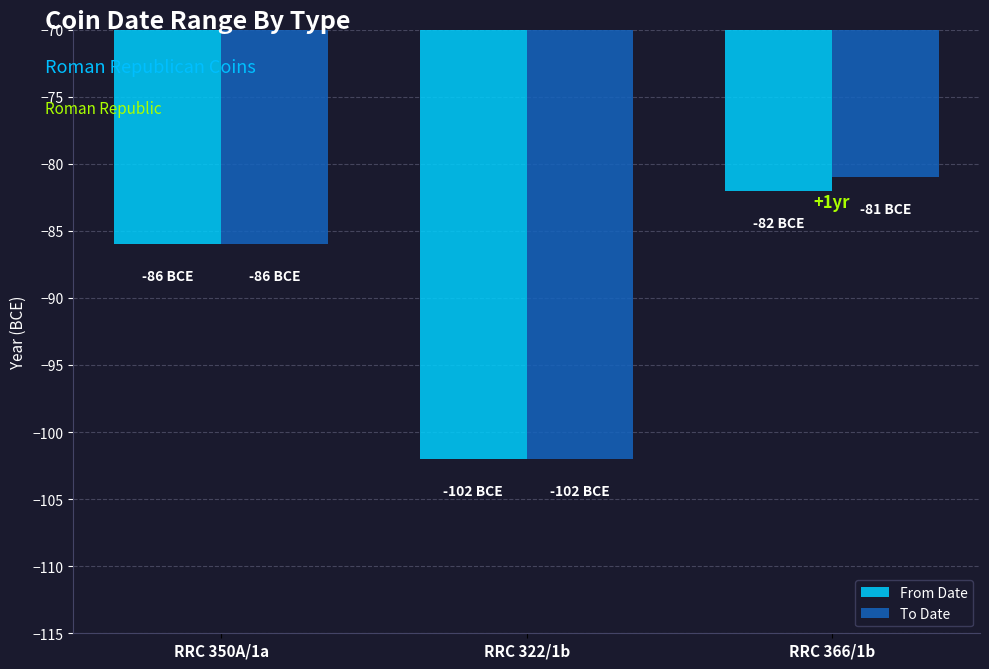

Where is To Date nearest to the value -91?

RRC 350A/1a